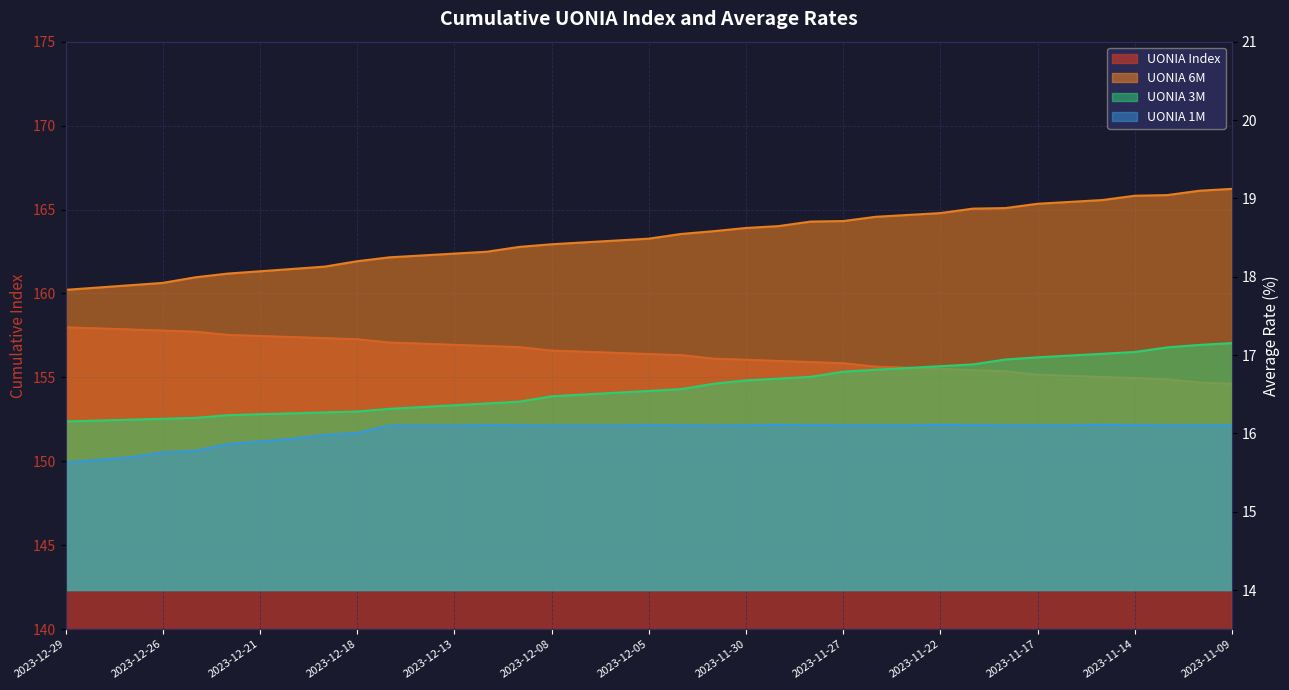

How many series are shown in this chart?

4